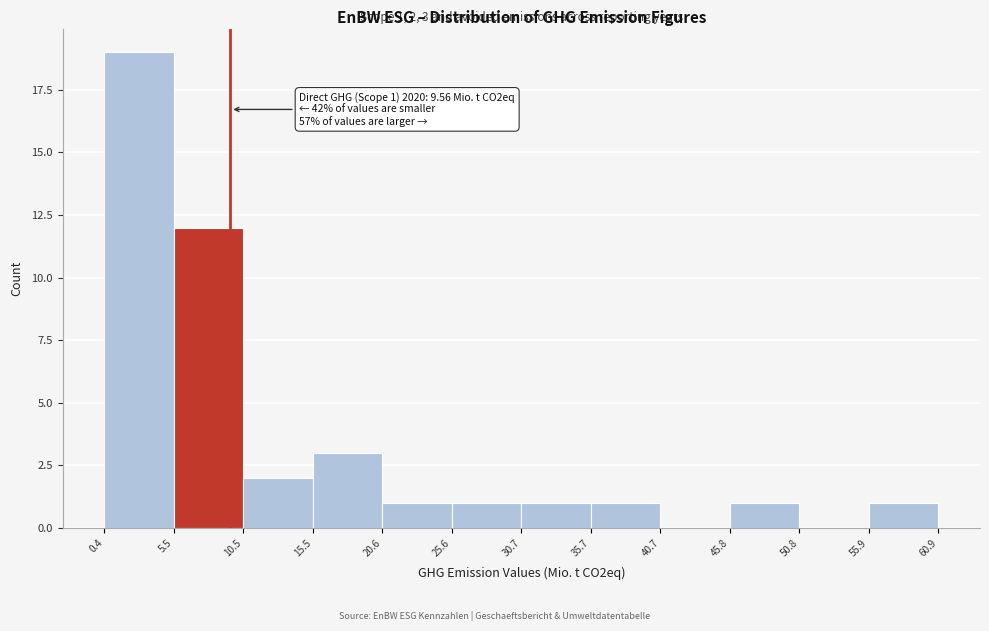

Which range on the x-axis has the tallest bar?

0.4 to 5.5